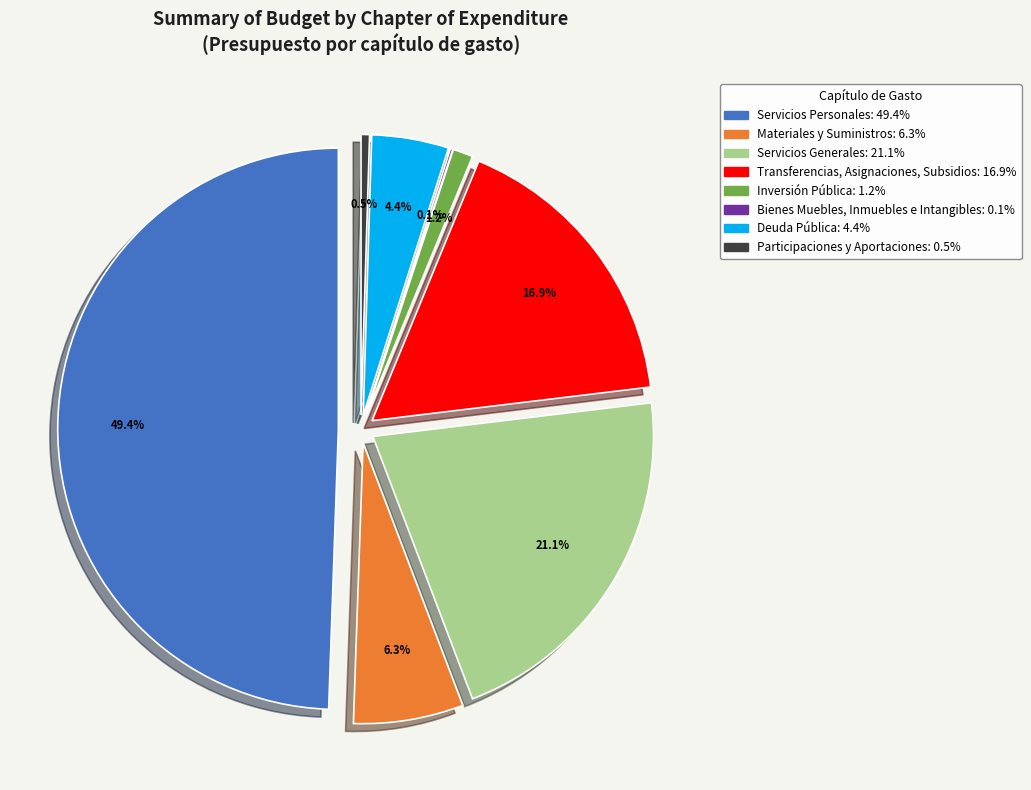

The Deuda Pública slice represents 1% of the pie. True or false?

False